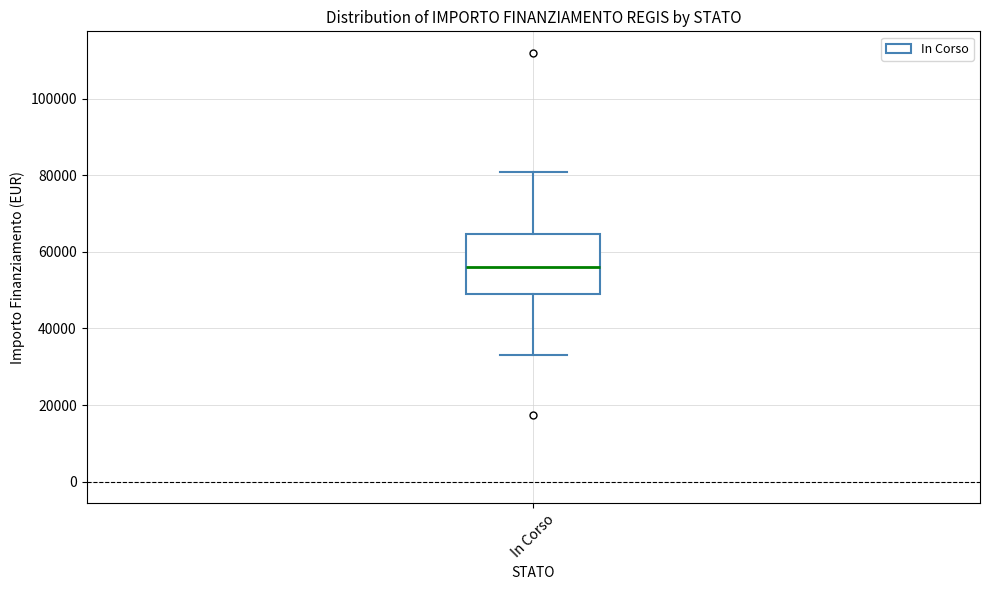

Read this box plot against the y-axis: the position of the median line, the range covered by the box, and the ends of both whiskers. The values are not printed on the chart, so give them approximately, as read against the axis.

median 56000, box 50000 to 64000, whiskers 32000 to 80000